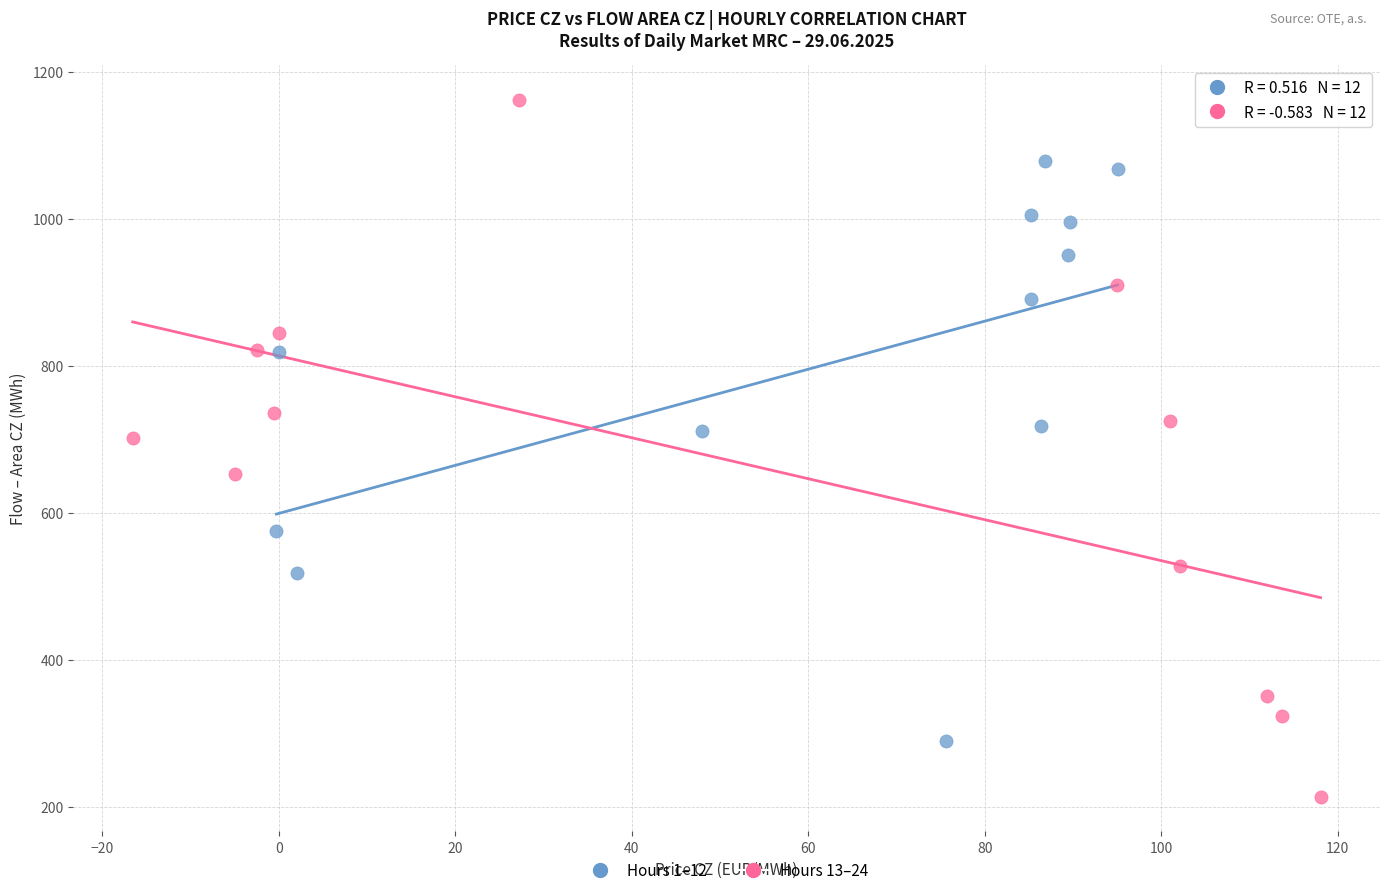

Which series contains the lowest Y value?

Hours 13–24